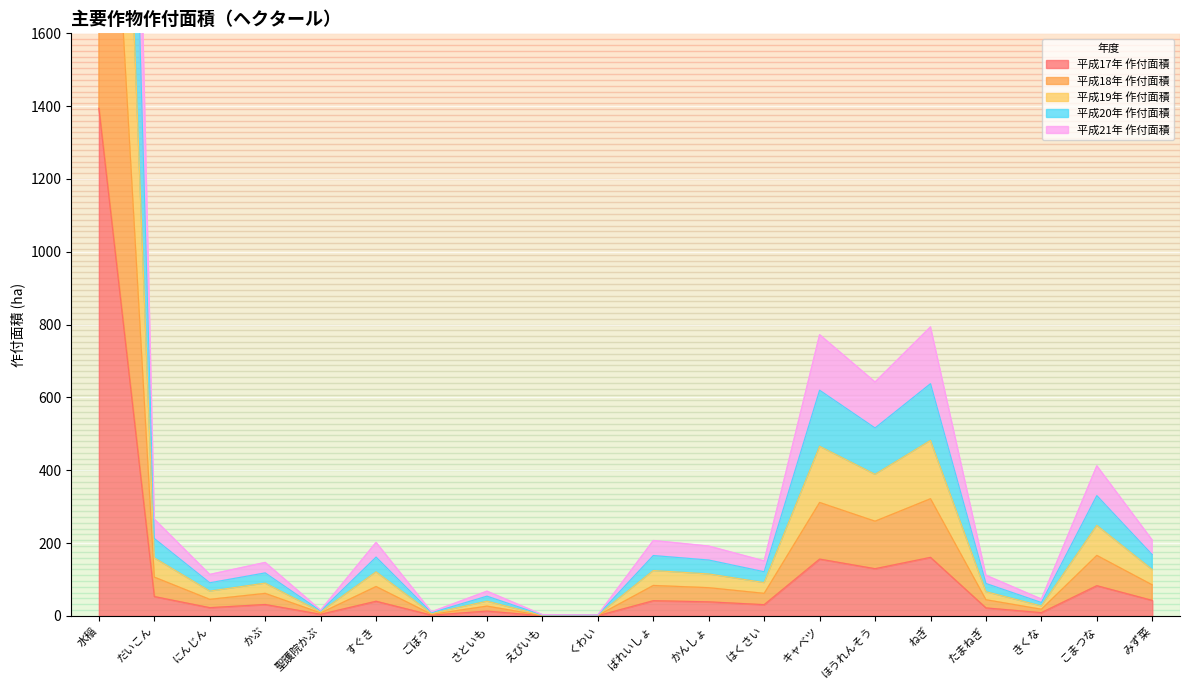

Rank the series by their average value, from lowest to highest.

平成17年 作付面積, 平成21年 作付面積, 平成18年 作付面積, 平成20年 作付面積, 平成19年 作付面積